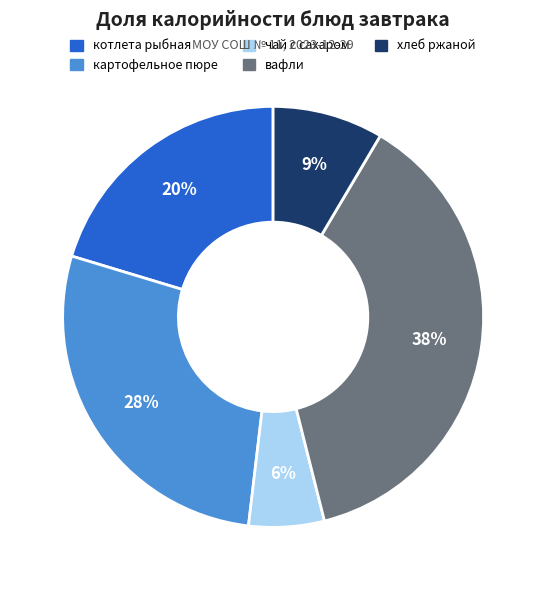

To the nearest percent, what portion does хлеб ржаной represent?

9%